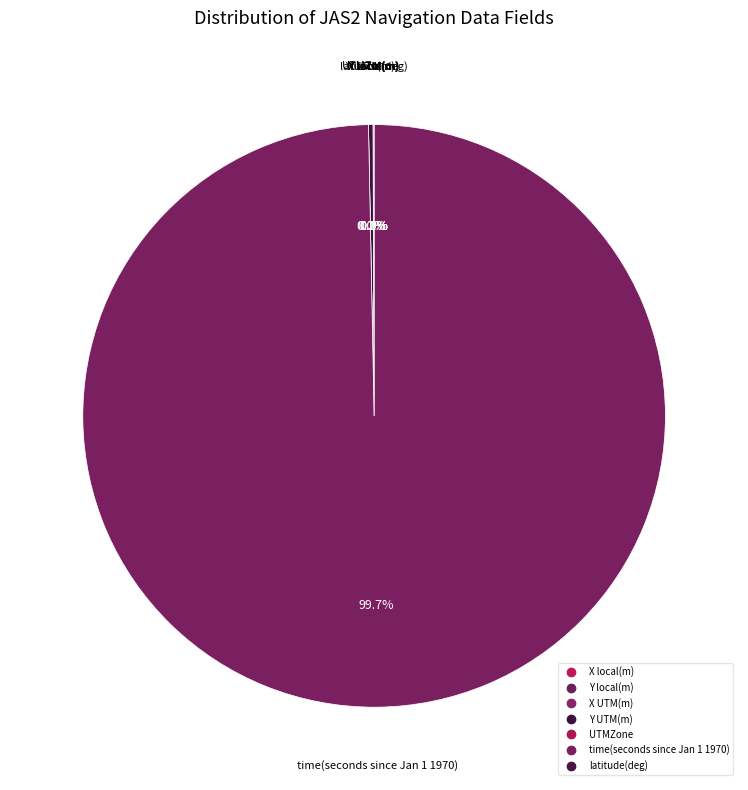

What portion of the pie excludes X local(m)?

100.0%